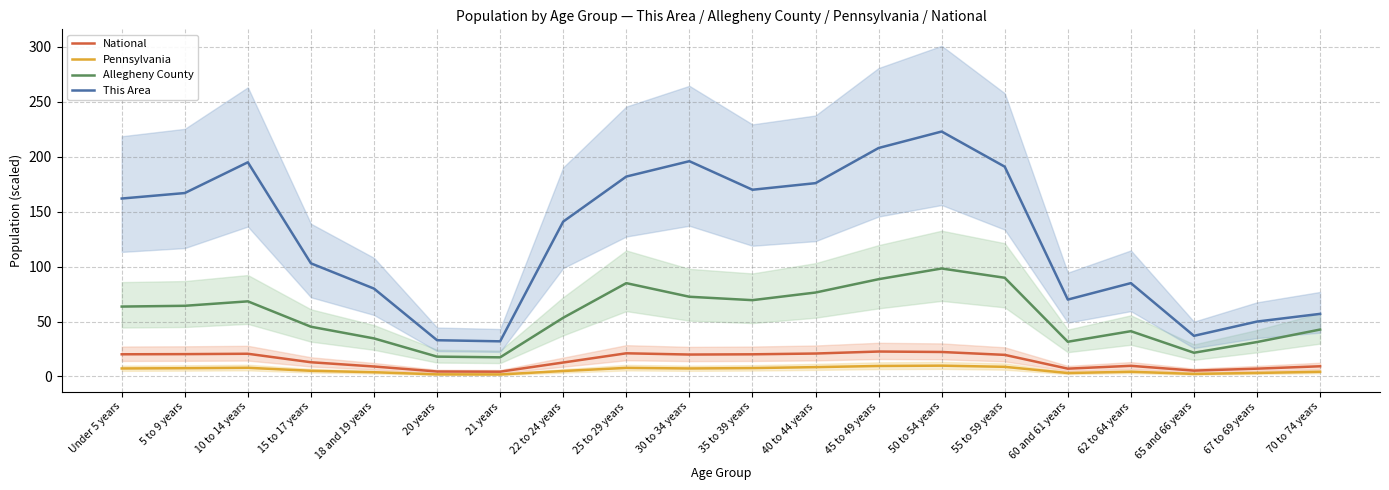

At how many categories does at least one series exceed 97?

12